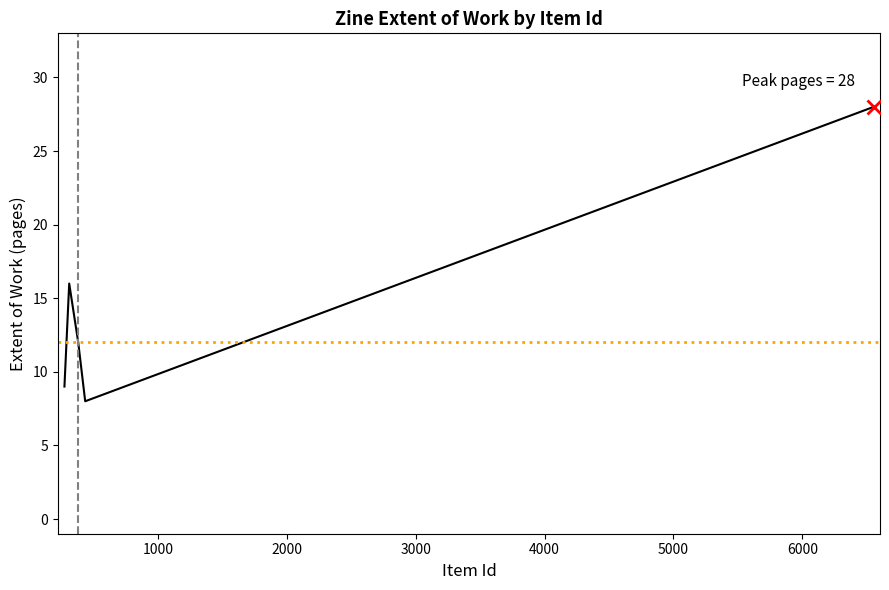

Between 3000 and 2000, which is larger?

3000